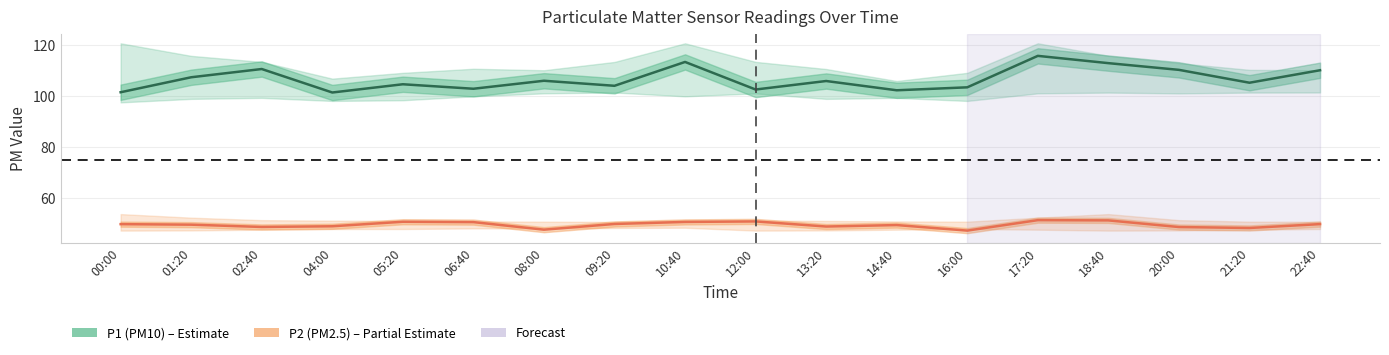

What is the label of the 9th point from the left?

10:40